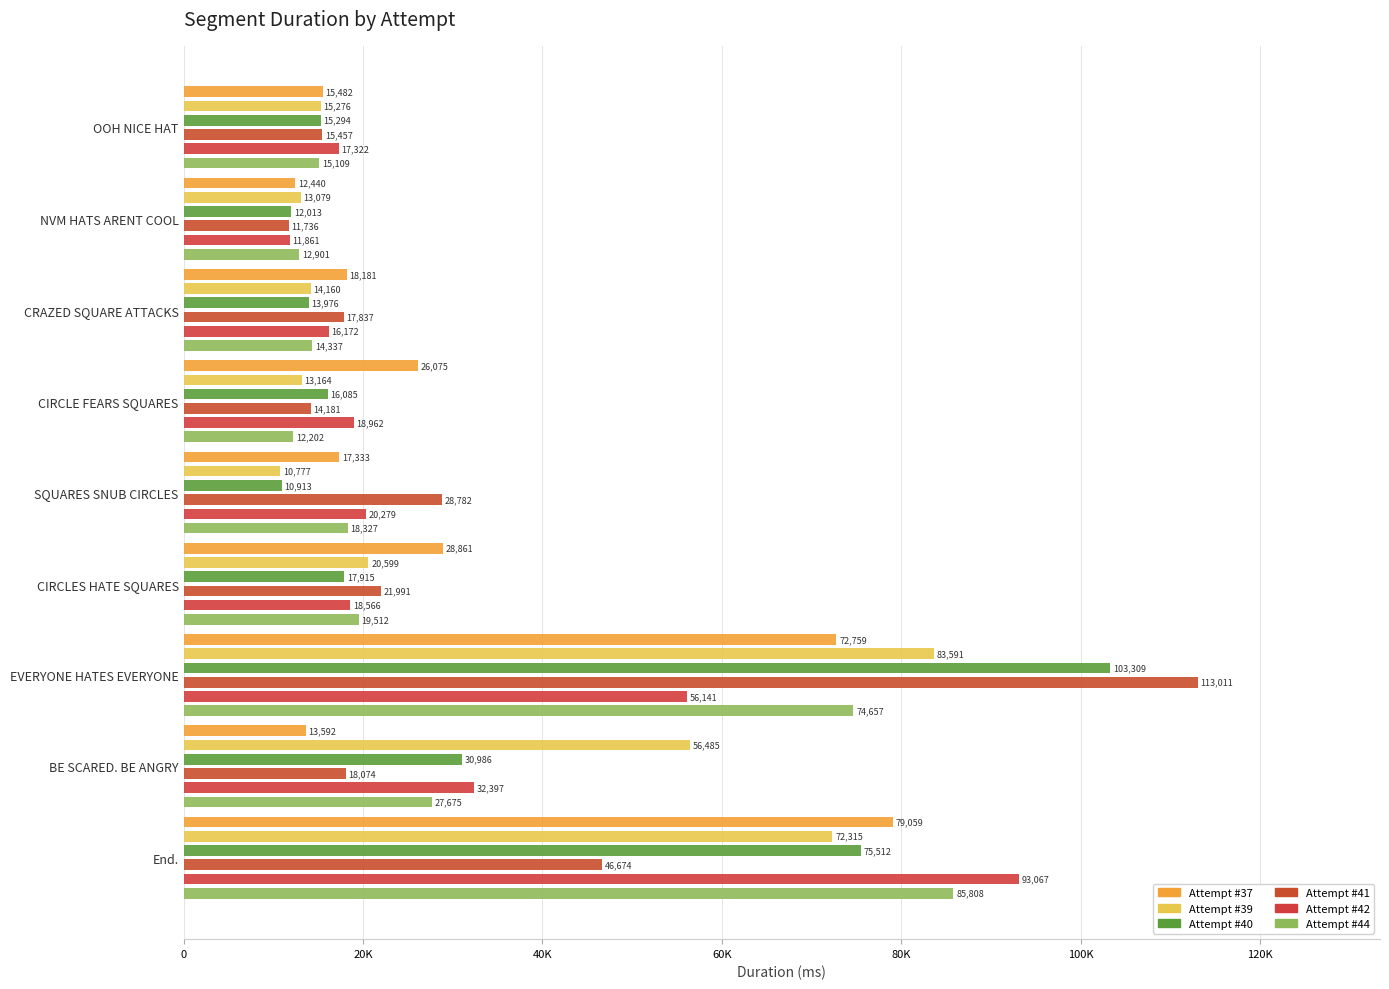

What is the lowest value of the Attempt #39 series?

10777